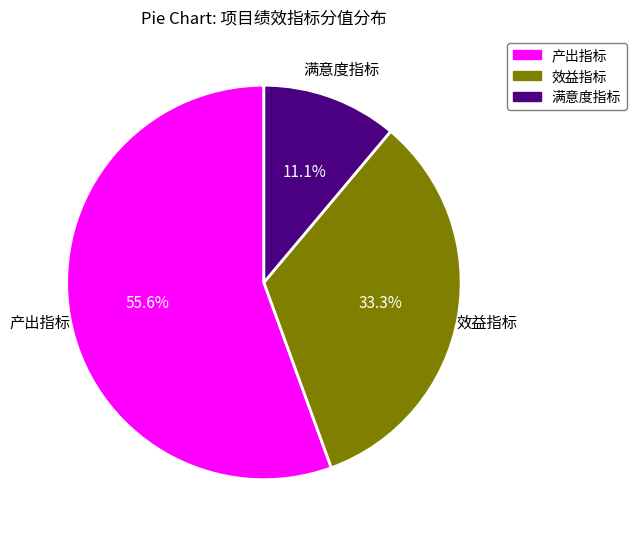

Which has a higher value, 产出指标 or 满意度指标?

产出指标